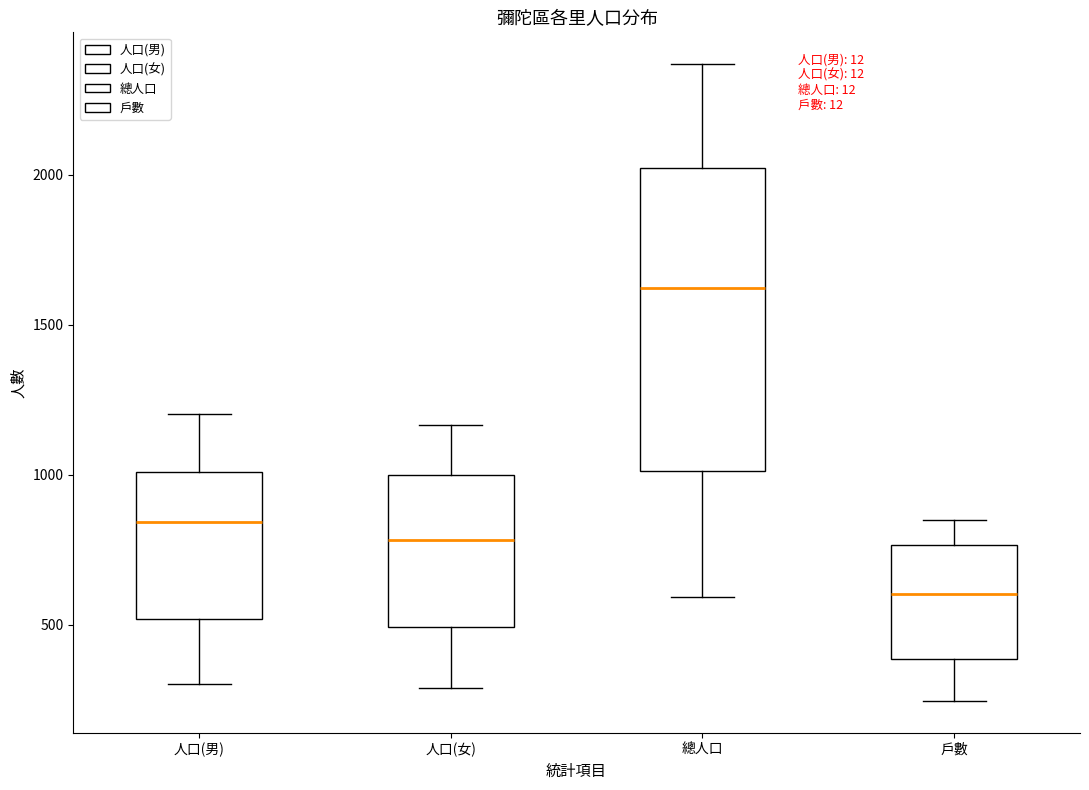

Which box has the lowest median line?

戶數